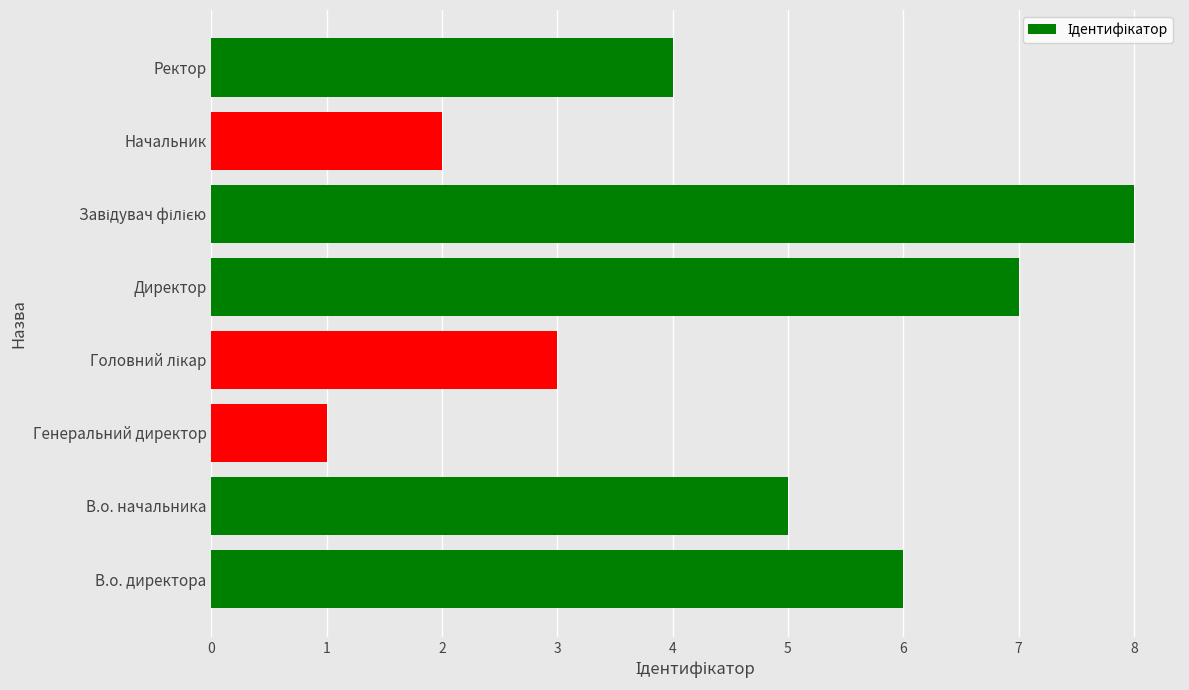

What is the difference between the second highest and minimum values?

6